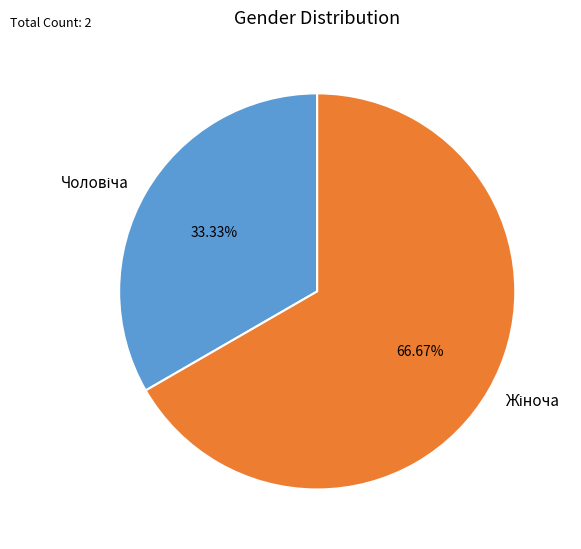

How many segments does this pie chart have?

2